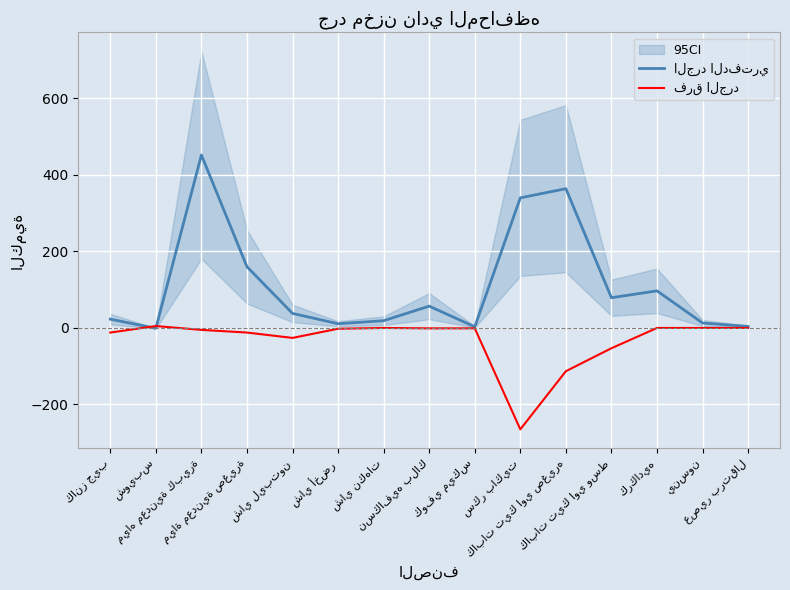

At which category is the sum across all series the highest?

مياه معدنية كبيرة